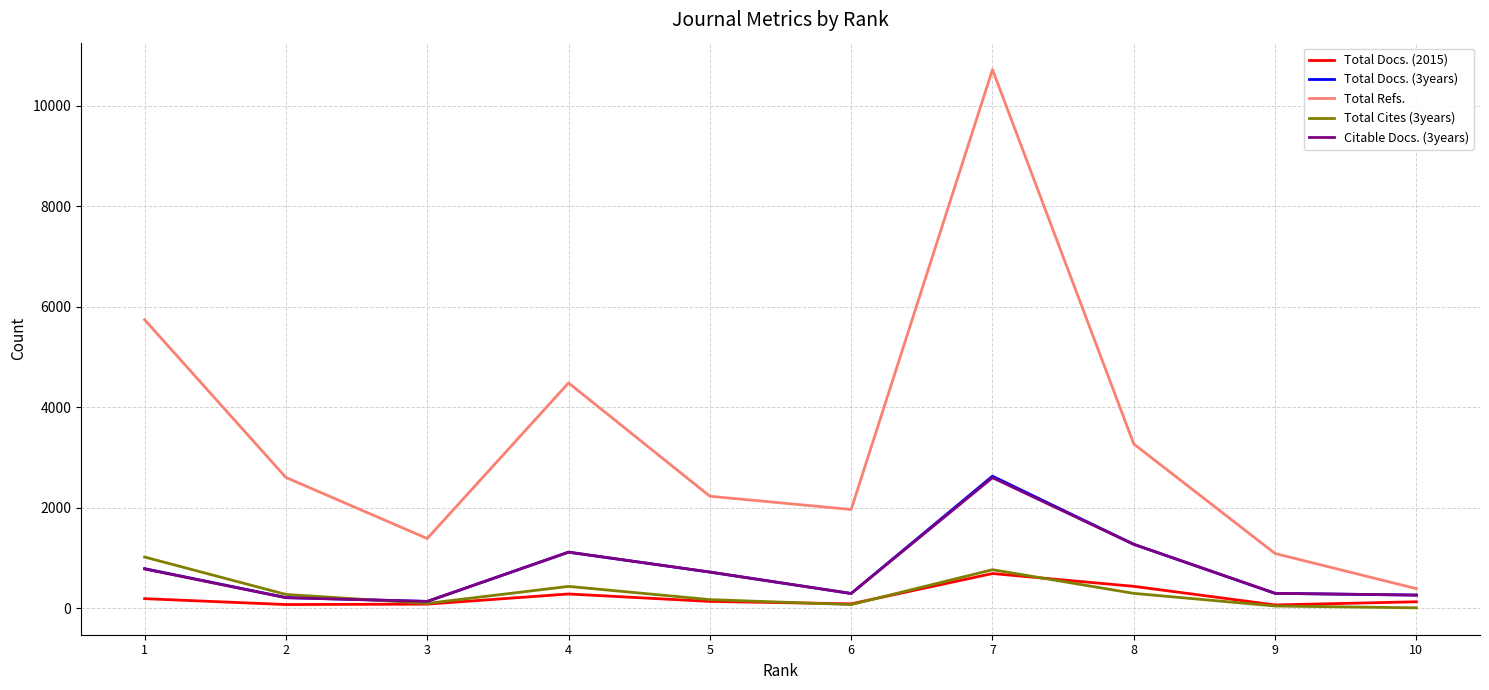

What is the difference between the maximum and minimum values in the Total Docs. (3years) series?

2492